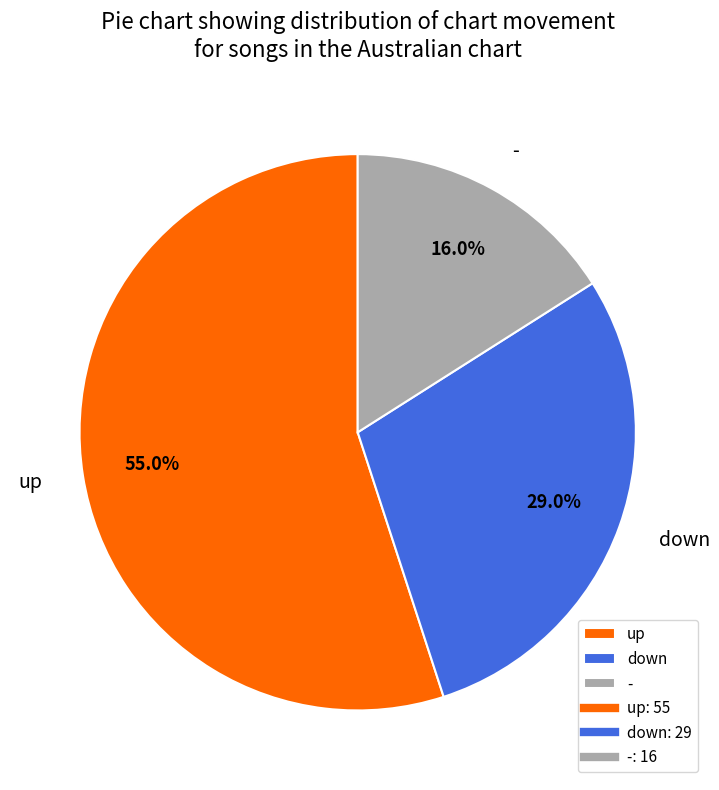

To the nearest percent, what is the difference between the down and - slice percentages?

13%